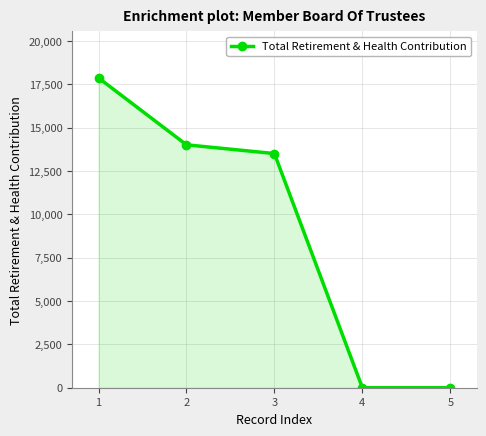

The value at 2 is 4026. True or false?

False